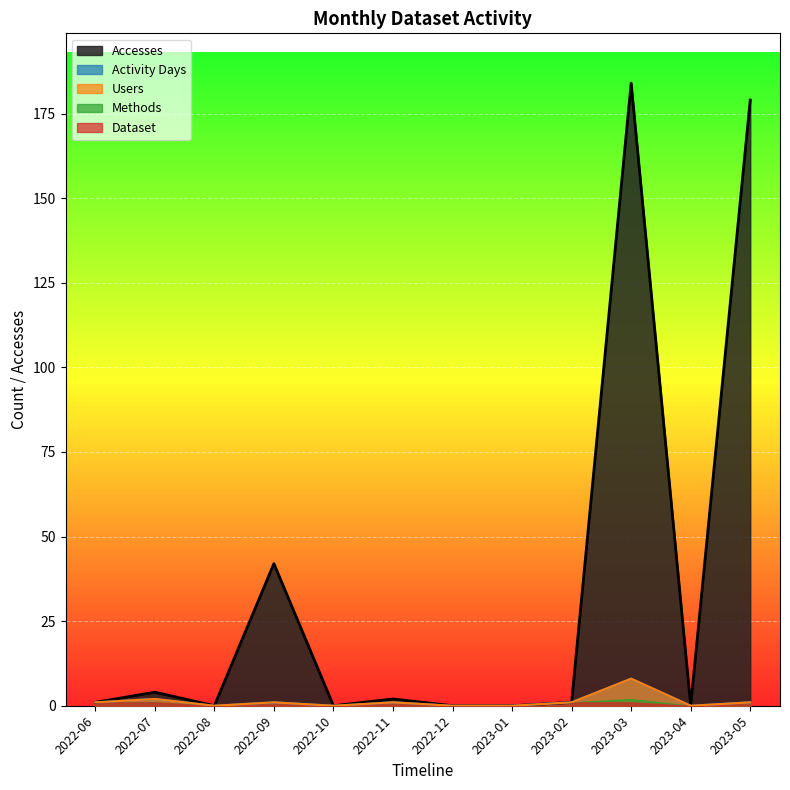

How many lines are shown in the chart?

5